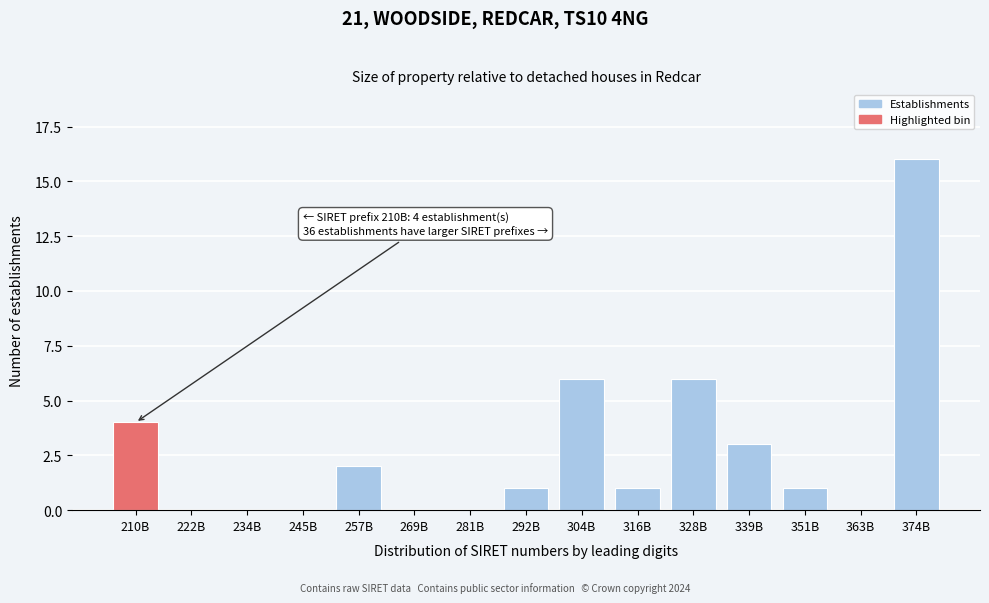

Reading right to left, list all the values displayed in this chart.

374B=16	363B=0	351B=1	339B=3	328B=6	316B=1	304B=6	292B=1	281B=0	269B=0	257B=2	245B=0	234B=0	222B=0	210B=4